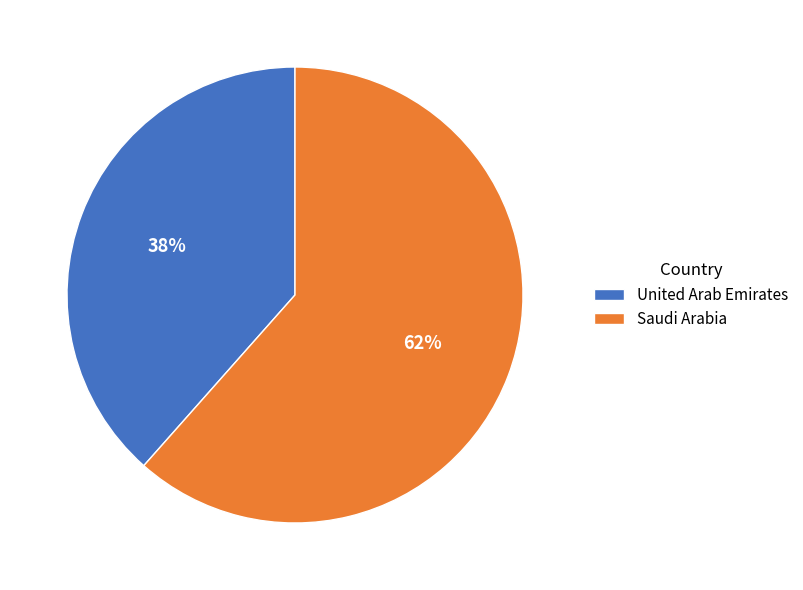

Which category has the biggest portion of the pie?

Saudi Arabia